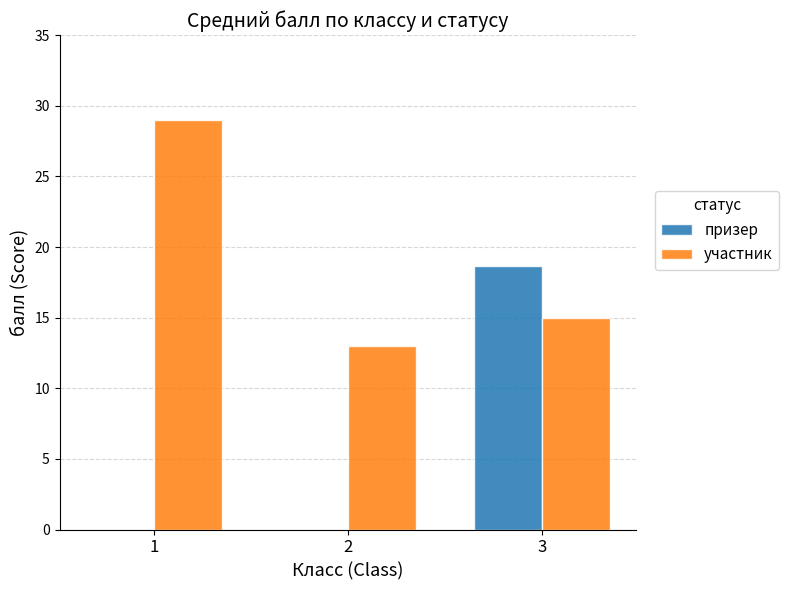

Reading left to right, what are all the values shown in this chart?

призер: 0.0	0.0	18.7
участник: 29.0	13.0	15.0